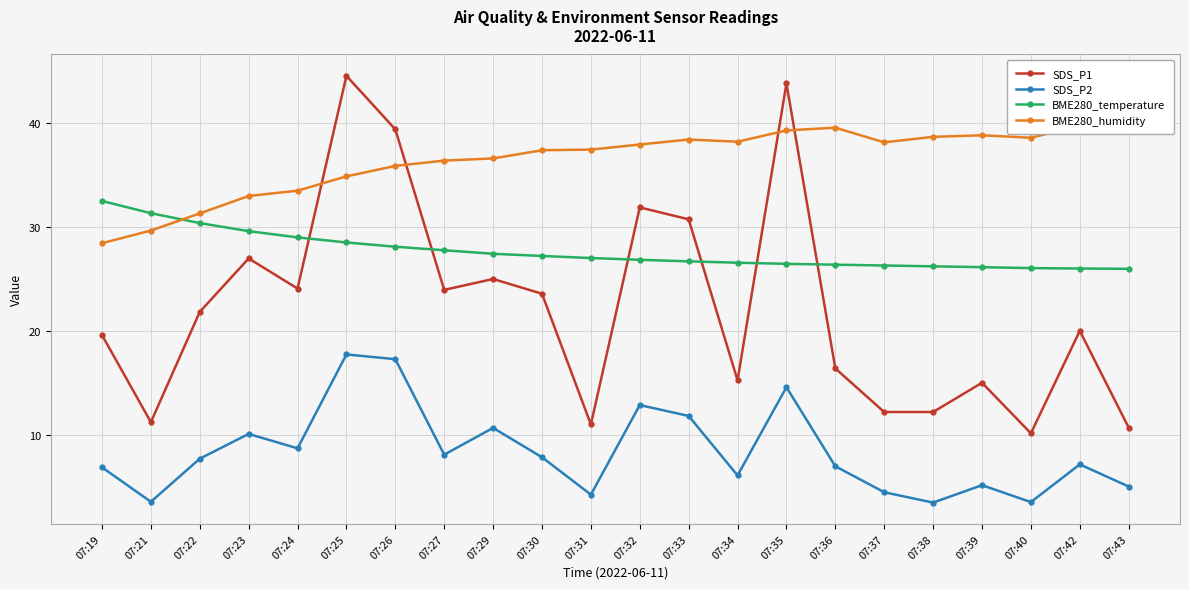

What is the difference between the maximum and second lowest values in the BME280_humidity series?

10.1